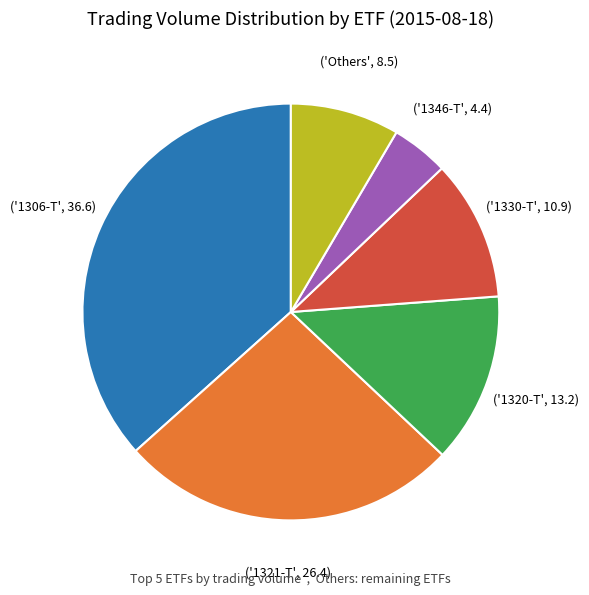

Is there a majority slice in this chart?

No